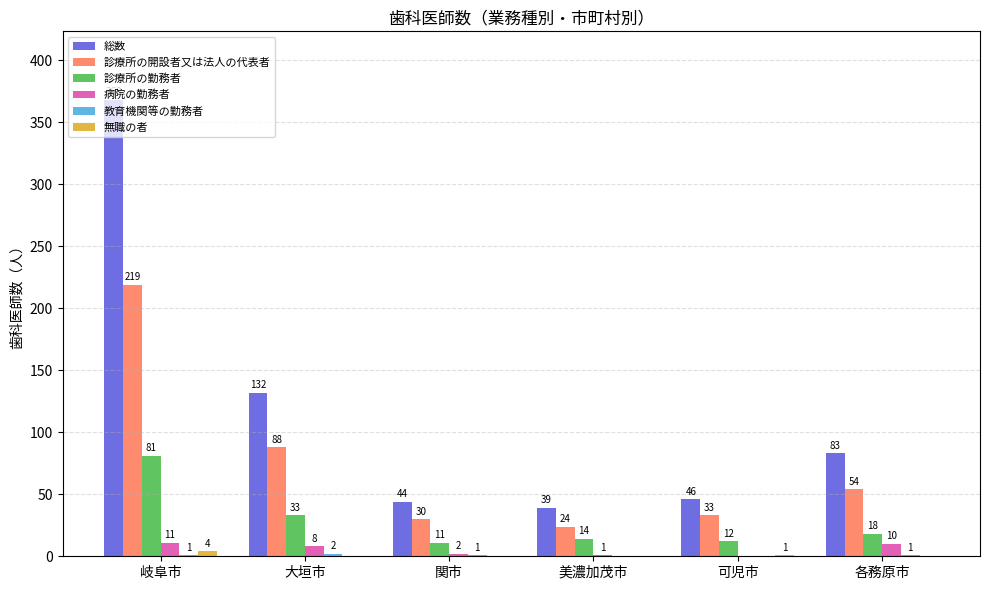

True or false: 診療所の開設者又は法人の代表者 has a value of 91 at 各務原市.

False